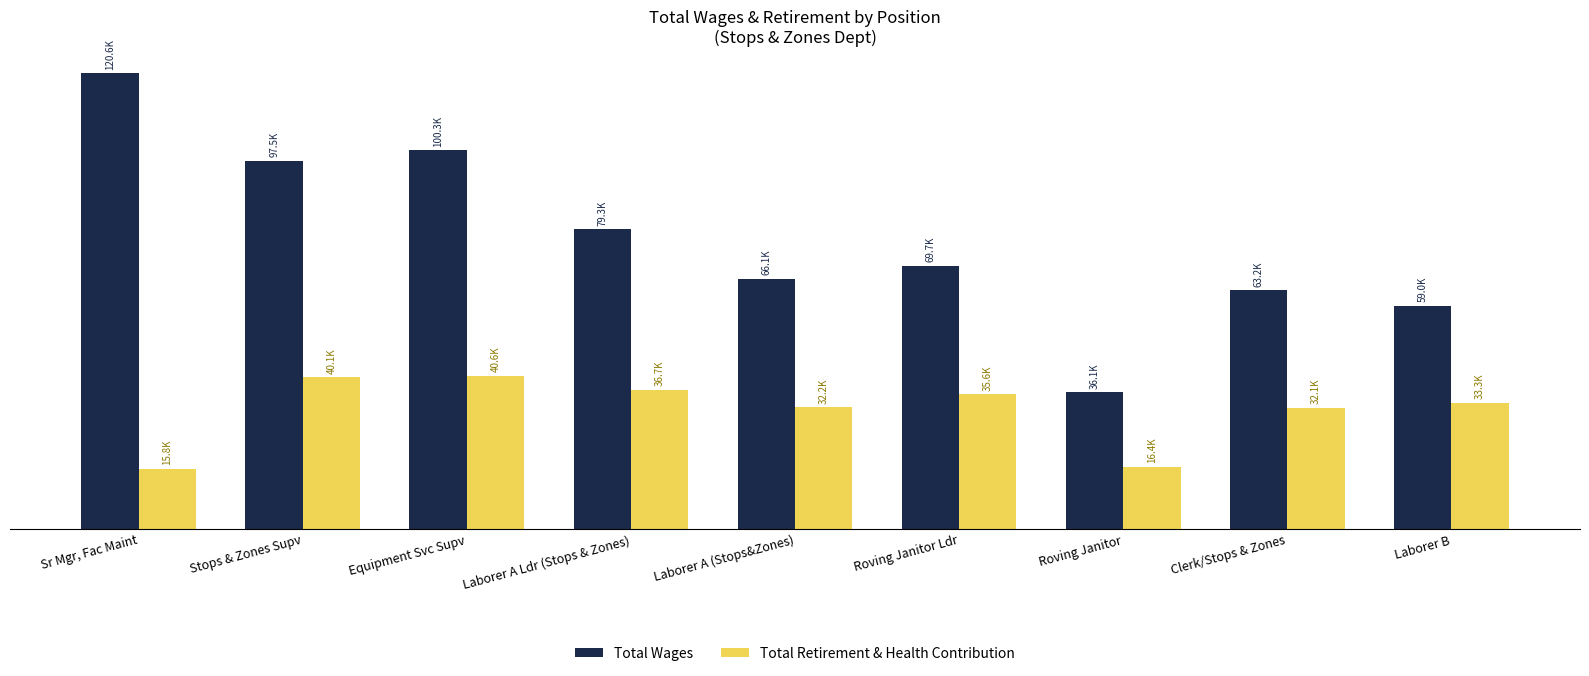

Where is Total Retirement & Health Contribution nearest to the value 28199?

Clerk/Stops & Zones